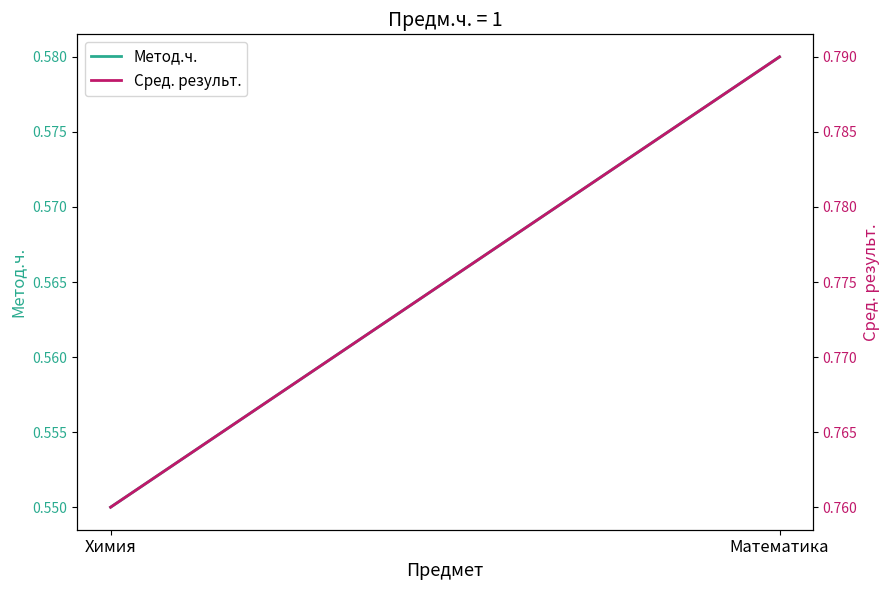

Which has a higher value, Математика or Химия?

Математика